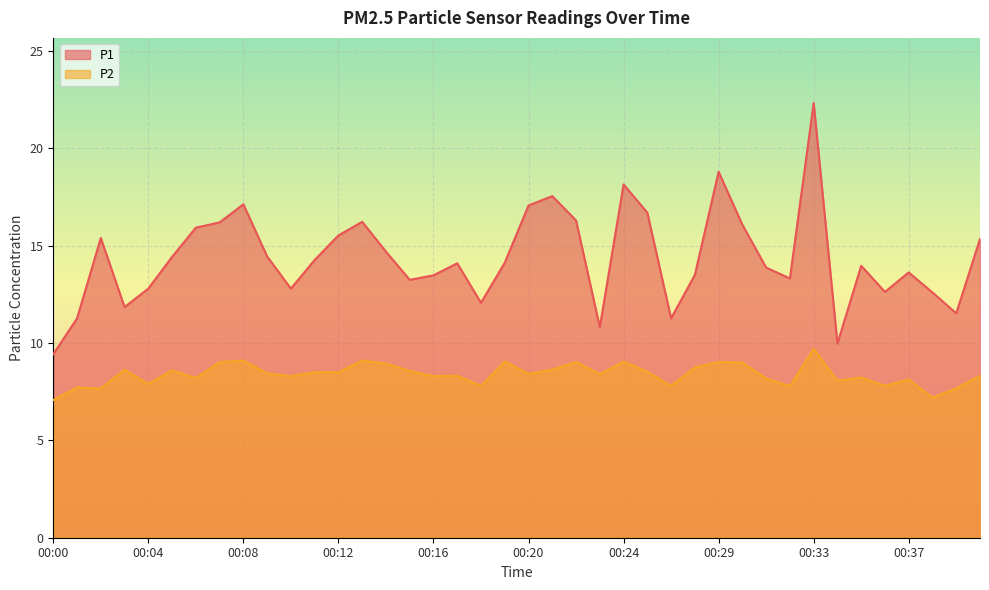

Between 00:18 and 00:26, which series saw the biggest shift?

P1